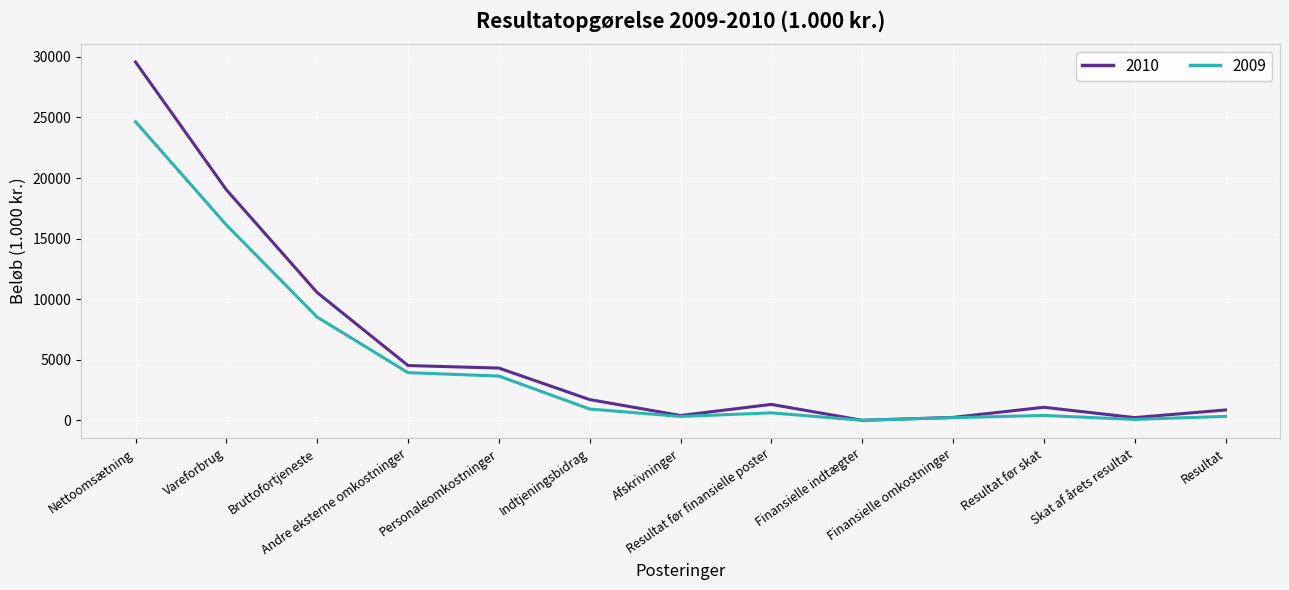

What is the greatest value displayed?

29581.2